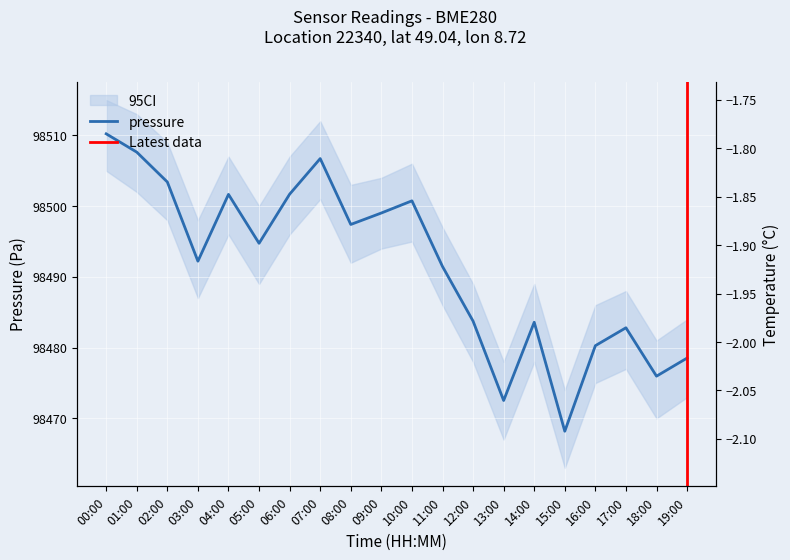

At which label does pressure reach its minimum?

15:00